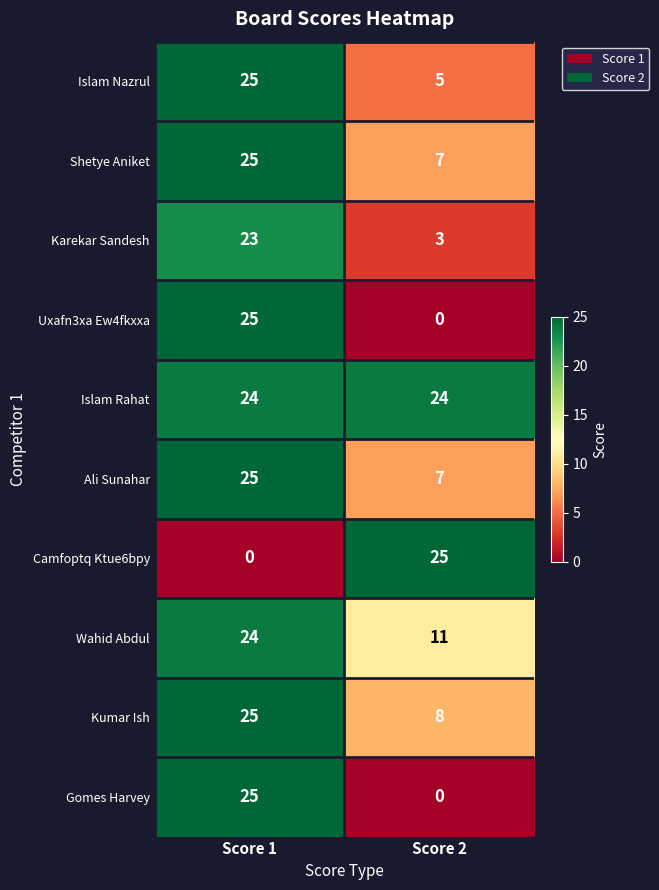

What is the total value across all series at Score 2?

90